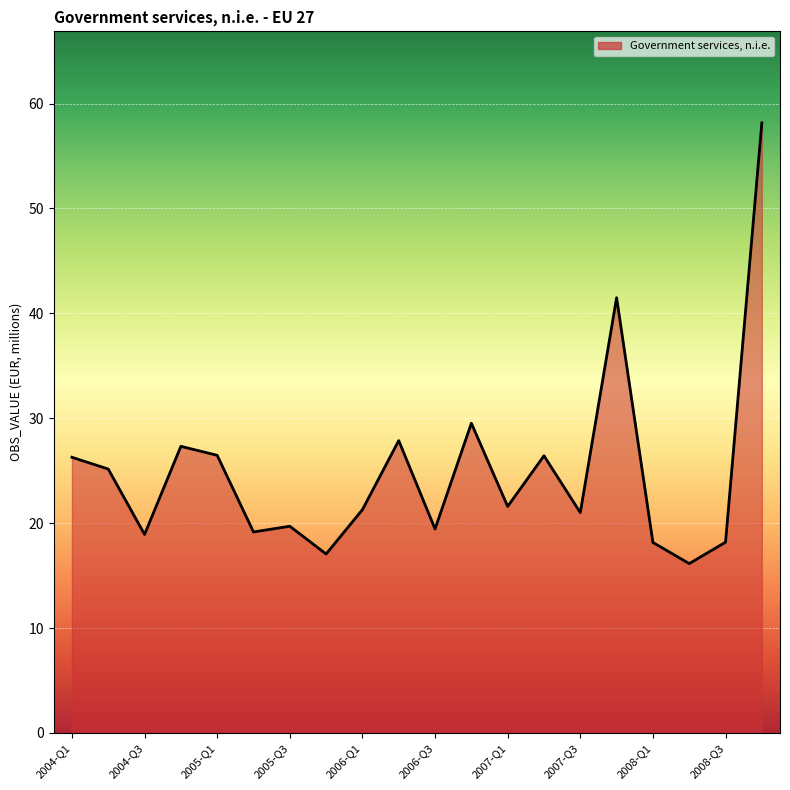

What is the maximum value shown in the chart?

58.2